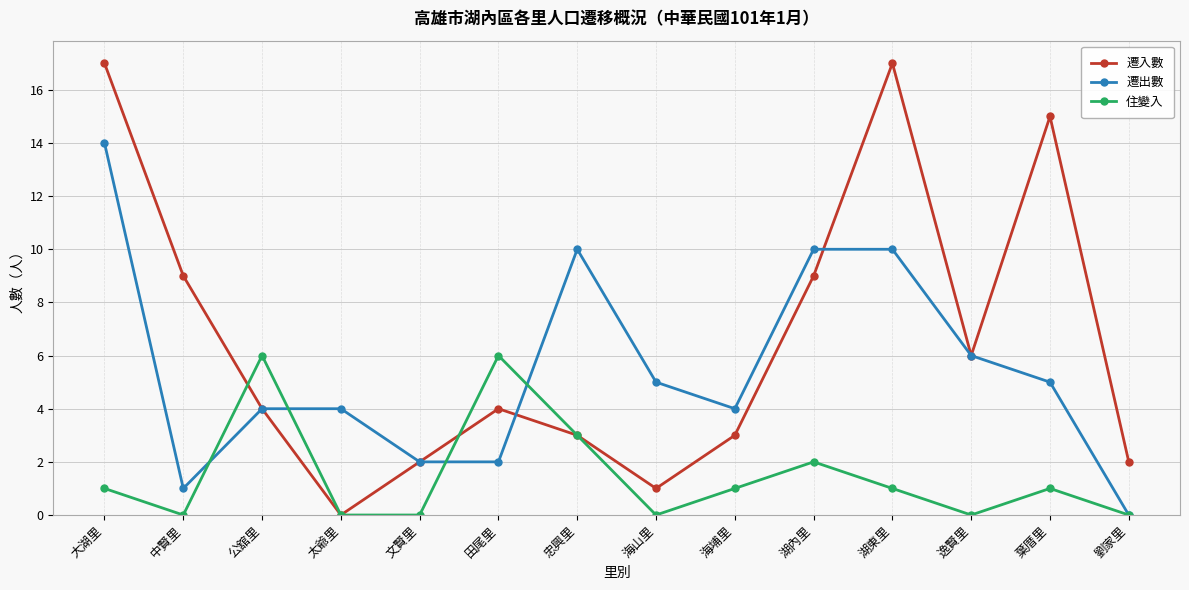

What is the value of the 遷入數 point at the 3rd from the left?

4